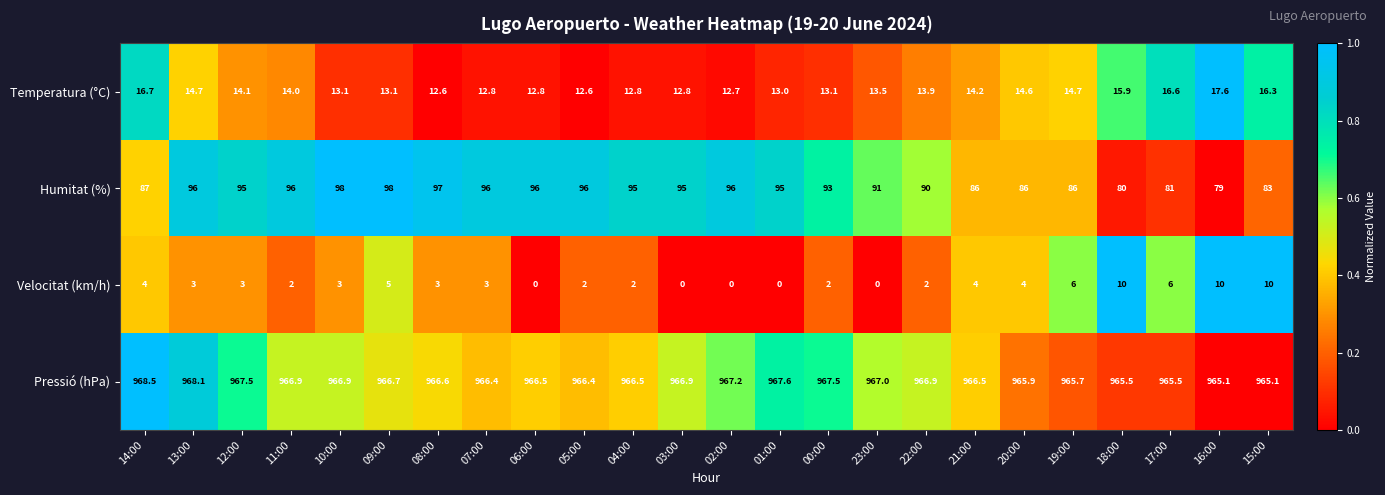

Which series has the widest spread of values?

Humitat (%)